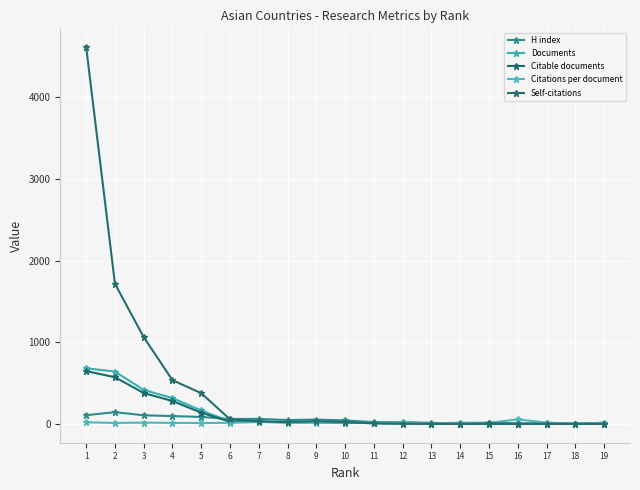

Rank the series at 5 from lowest to highest value.

Citations per document, H index, Citable documents, Documents, Self-citations